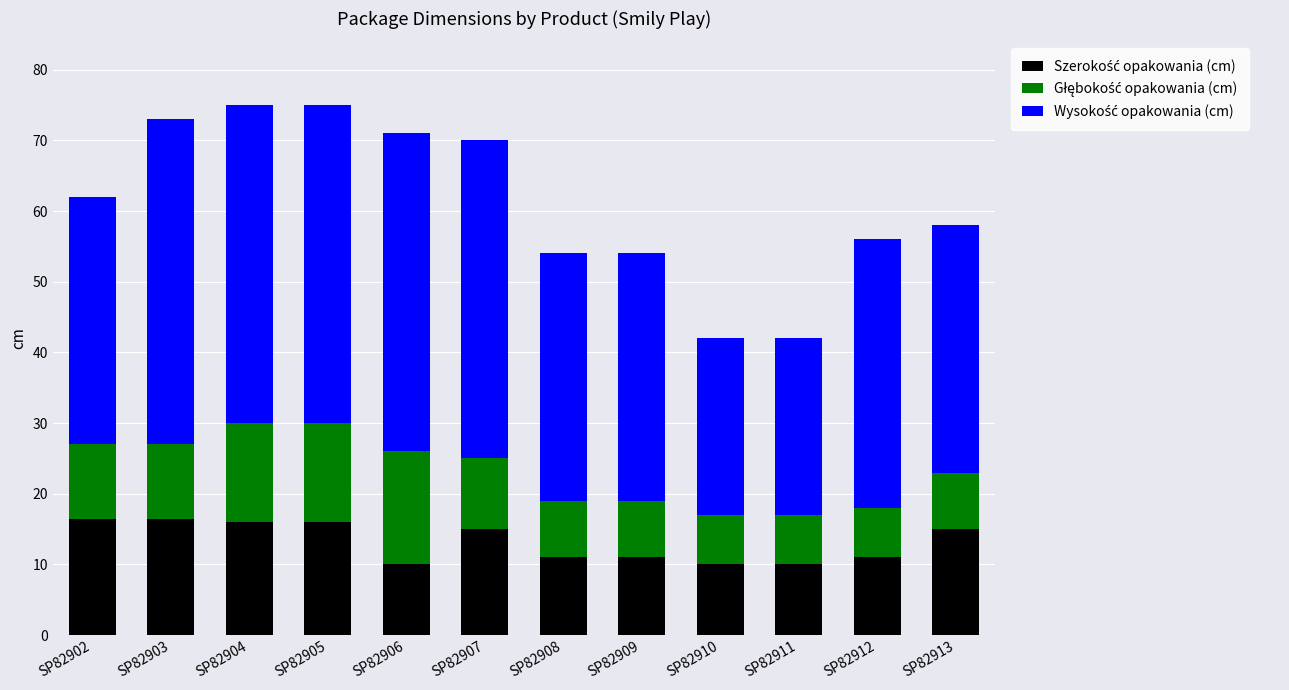

What is the total value across all series at SP82913?

58.0